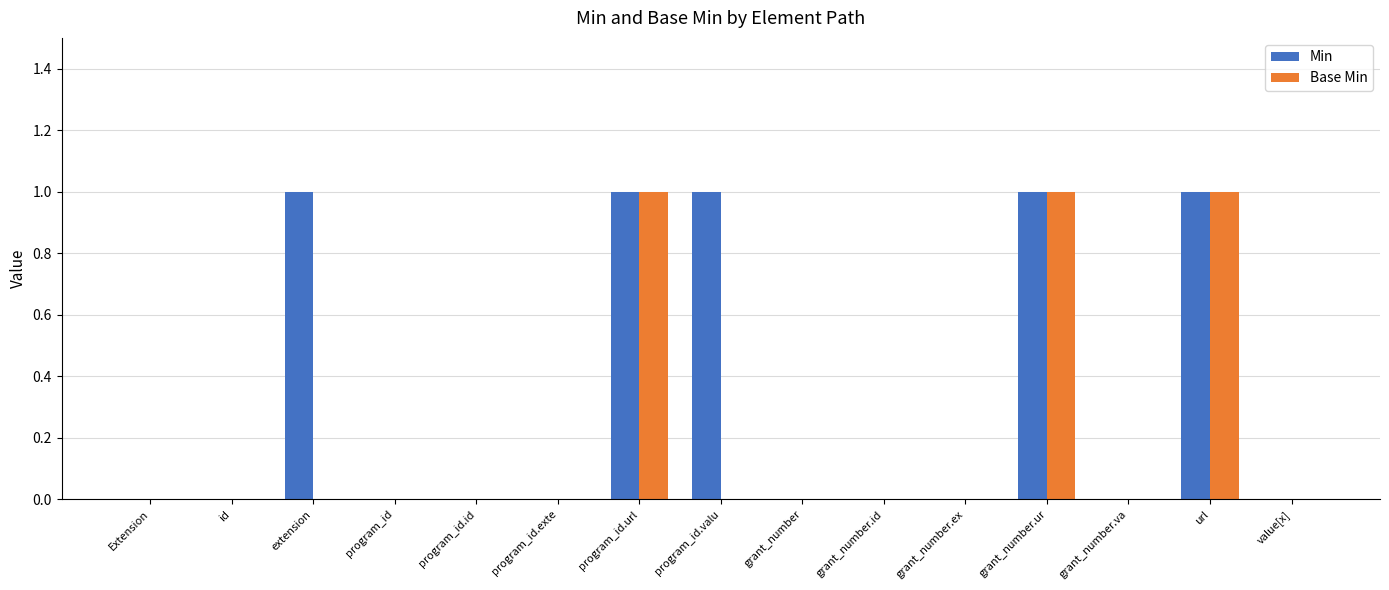

Which series has the largest total across all categories?

Min